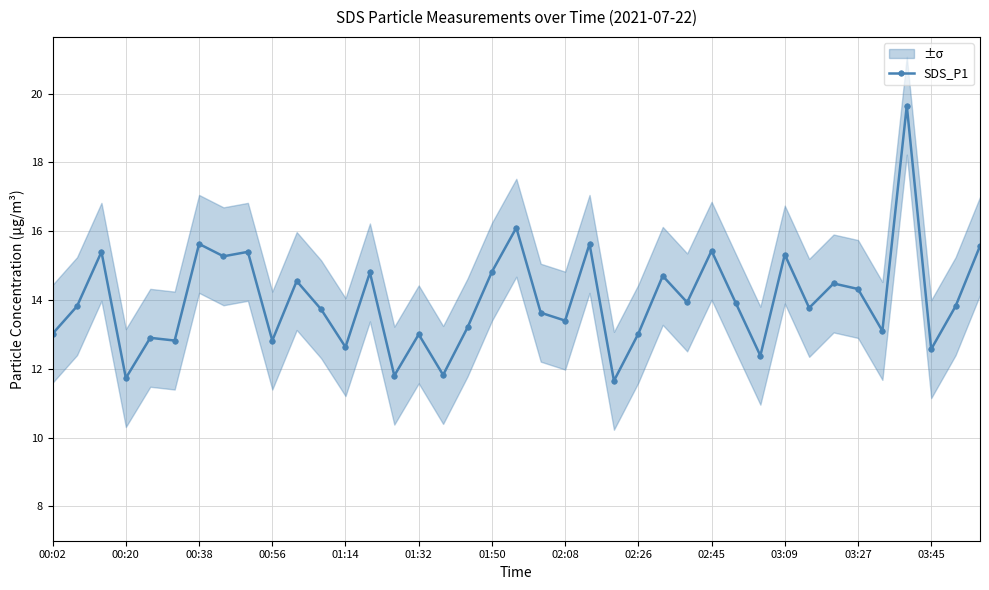

At which category does SDS_P1 reach its first local valley?

00:20